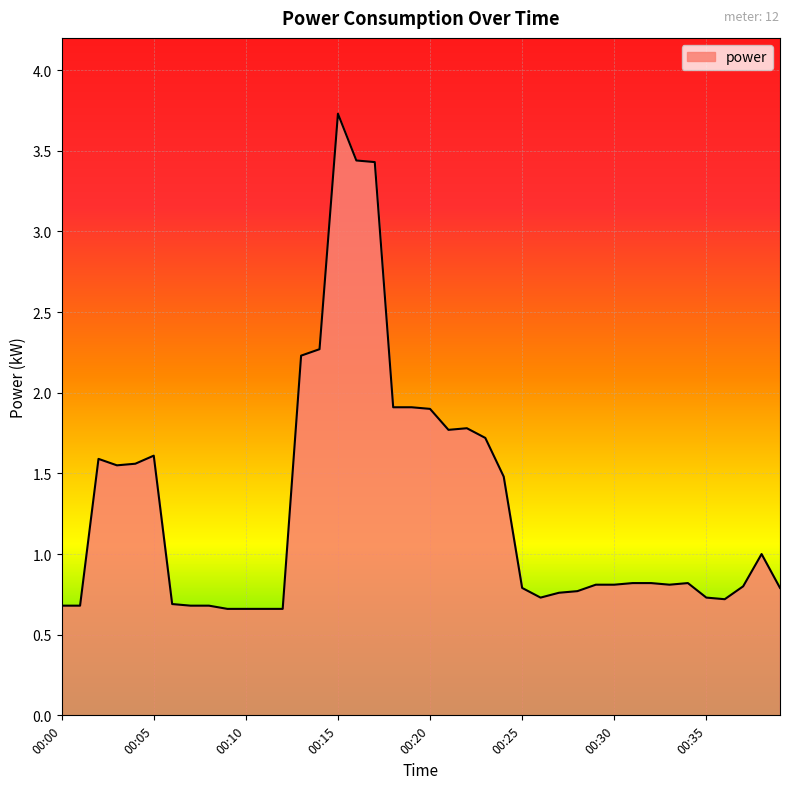

What is the difference between the maximum and minimum values?

3.1